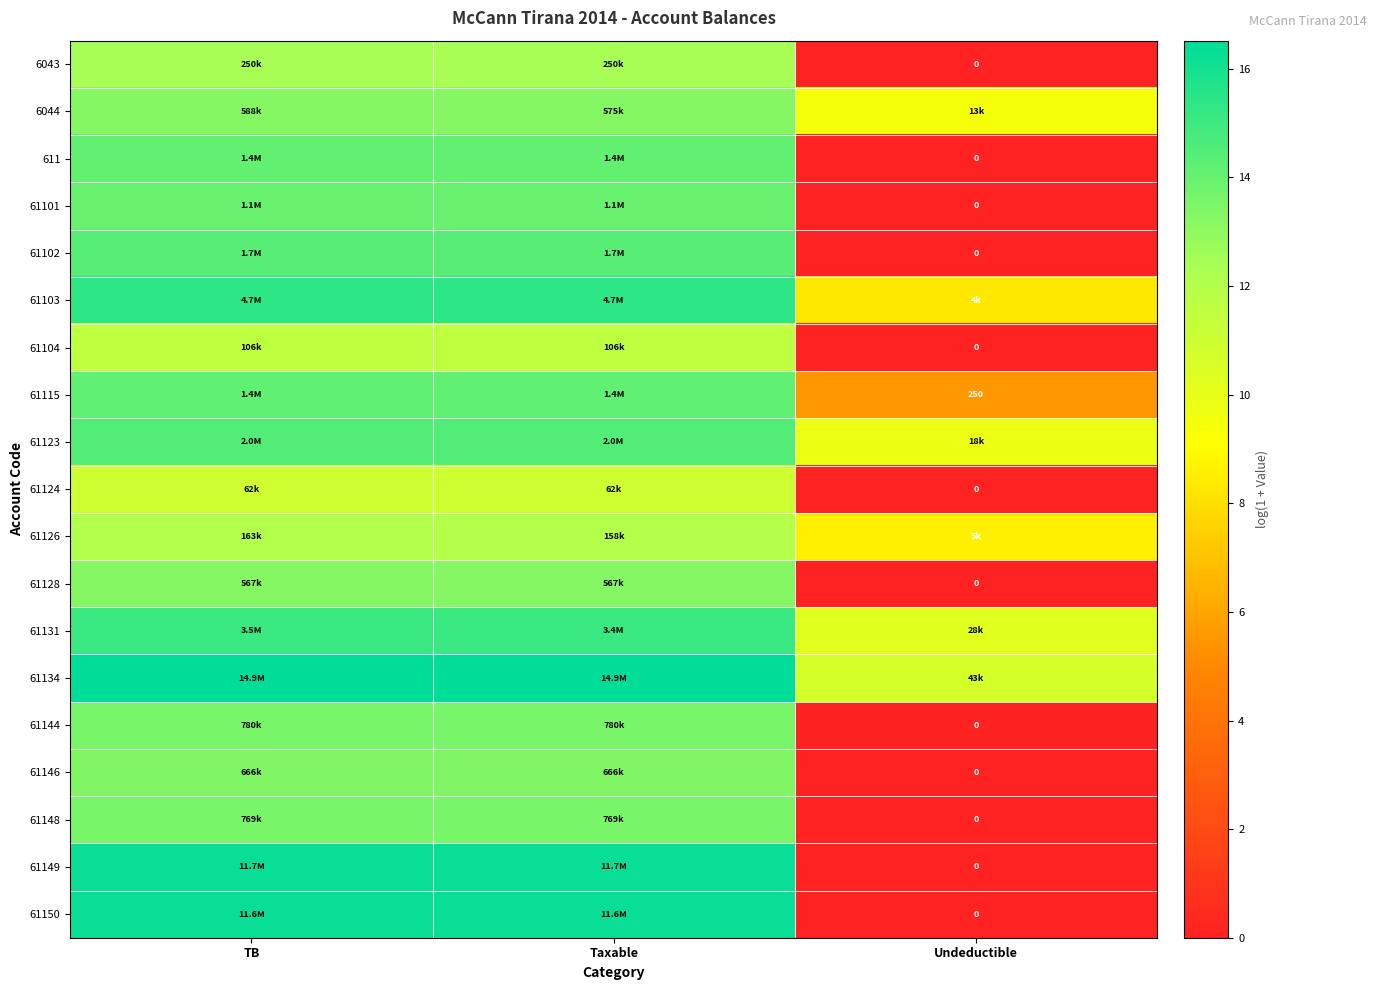

Rank the series by their maximum value, from lowest to highest.

61124, 61104, 61126, 6043, 61128, 6044, 61146, 61148, 61144, 61101, 611, 61115, 61102, 61123, 61131, 61103, 61150, 61149, 61134